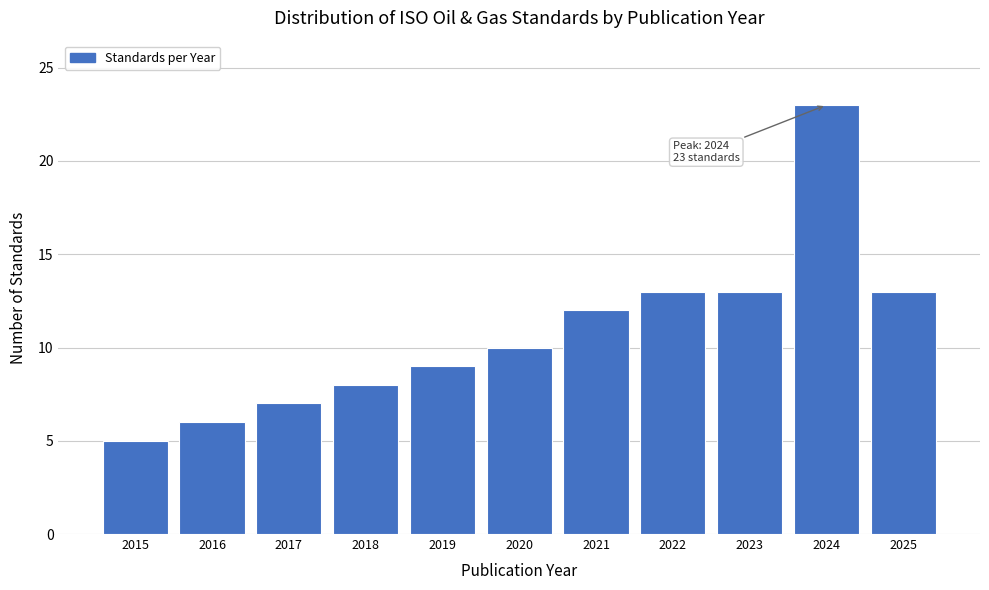

Reading left to right, extract all data points from this chart.

2015=5	2016=6	2017=7	2018=8	2019=9	2020=10	2021=12	2022=13	2023=13	2024=23	2025=13